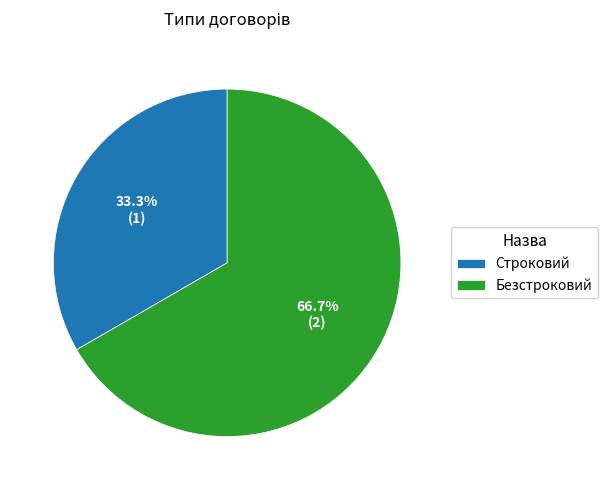

Which category has the smallest portion of the pie?

Строковий